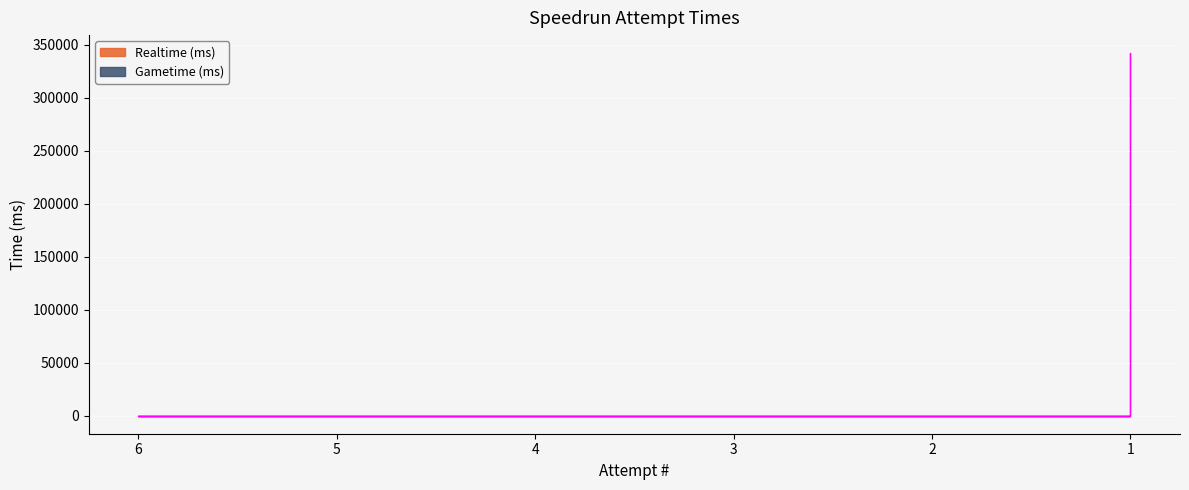

The value at 3 is -120617. True or false?

False